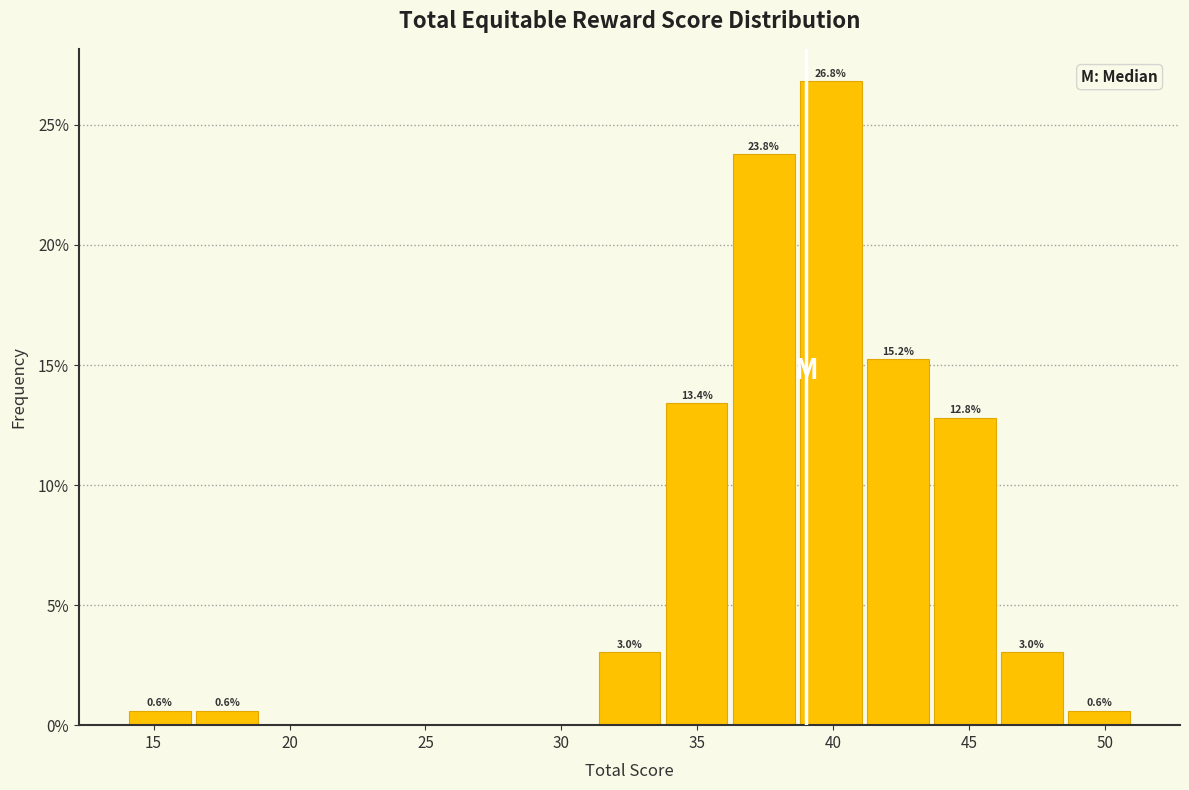

Which range on the x-axis has the tallest bar?

38.5 to 41.0